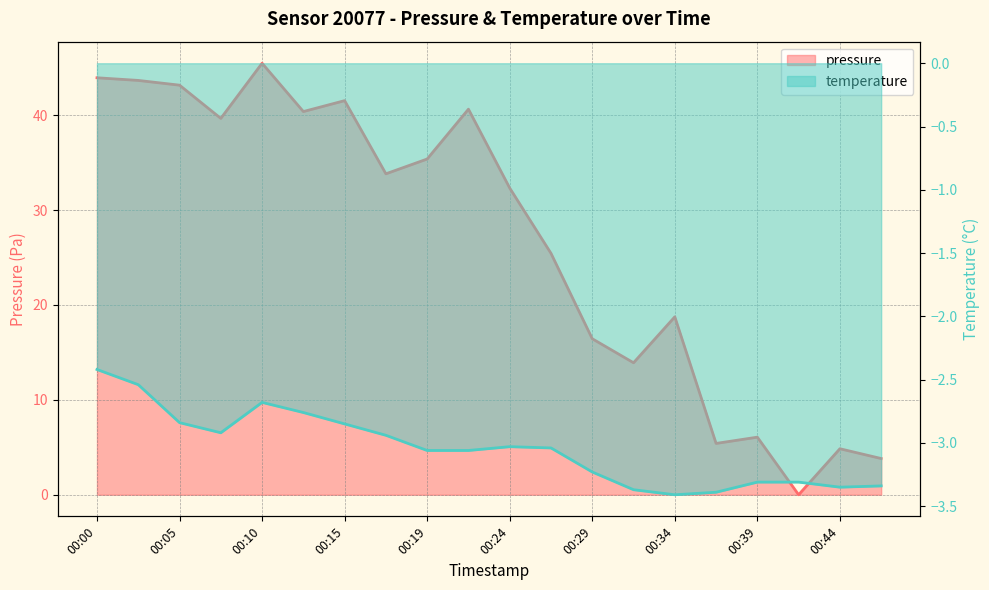

How many lines are shown in the chart?

2